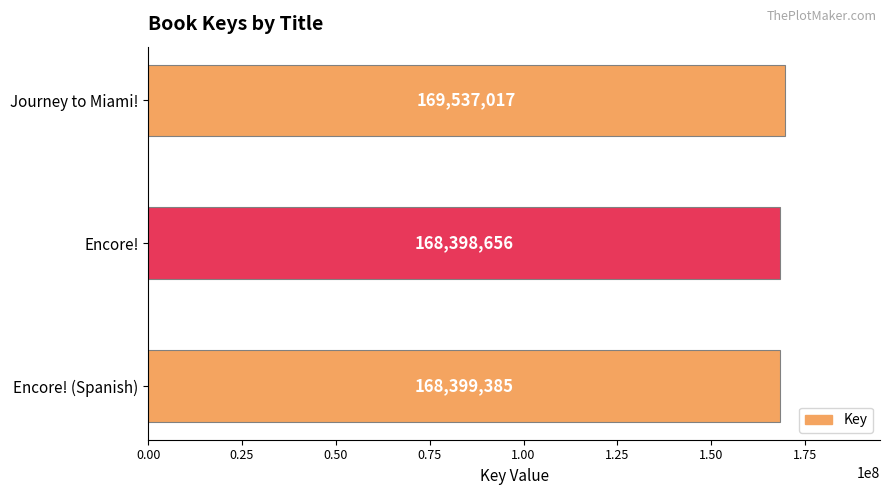

List the labels in order of value, smallest first.

Encore!, Encore! (Spanish), Journey to Miami!